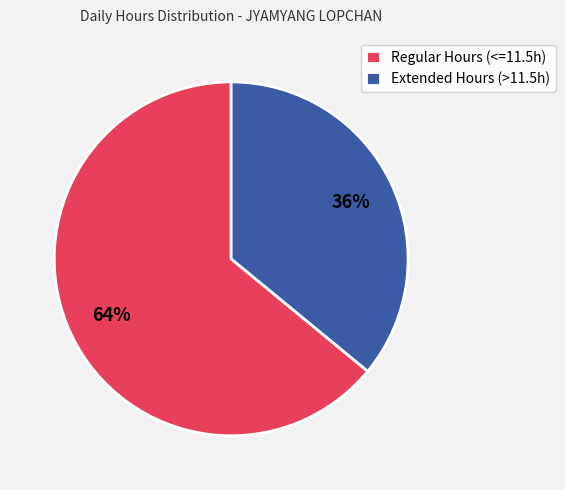

Combined, do Regular Hours (<=11.5h) and Extended Hours (>11.5h) account for over 50%?

Yes